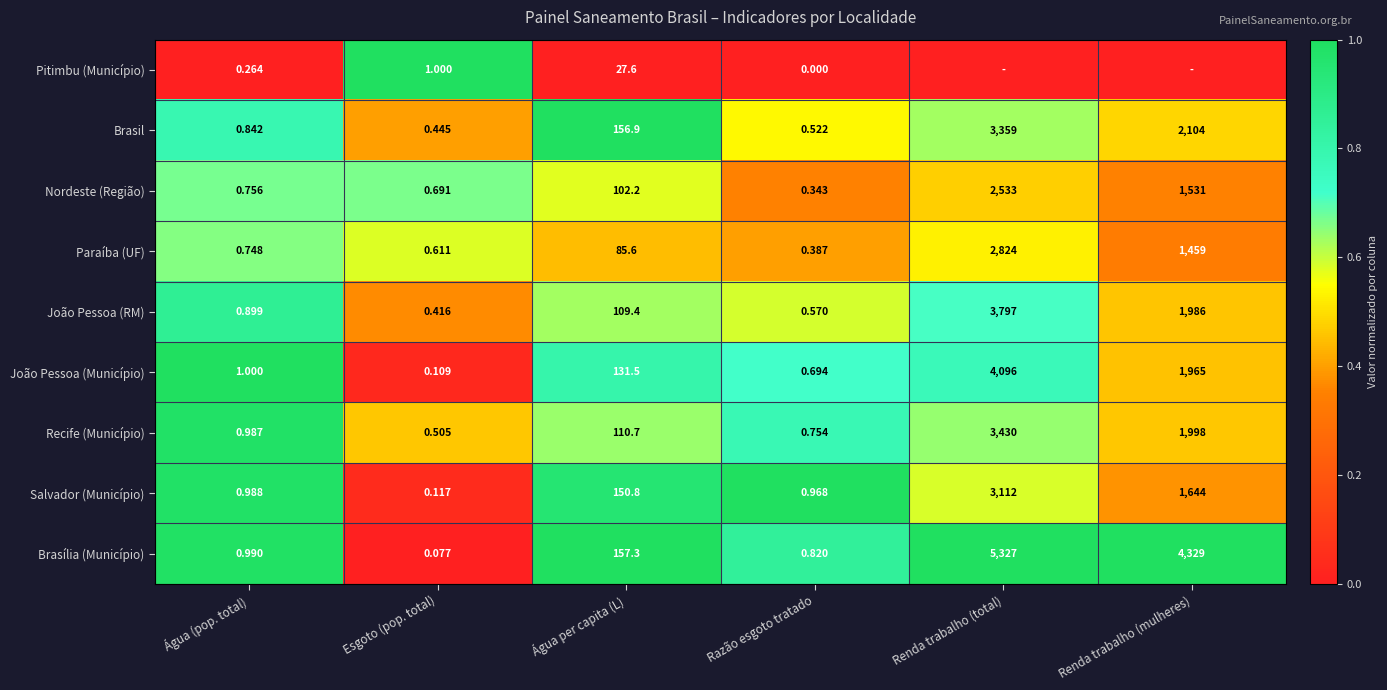

Is the value of João Pessoa (Município) at Esgoto (pop. total) greater than the value of Nordeste (Região) at Água per capita (L)?

No